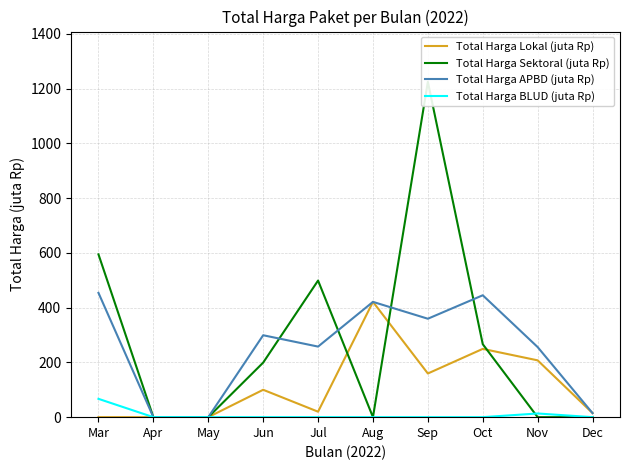

True or false: Total Harga Lokal (juta Rp) and Total Harga APBD (juta Rp) cross at least once.

False